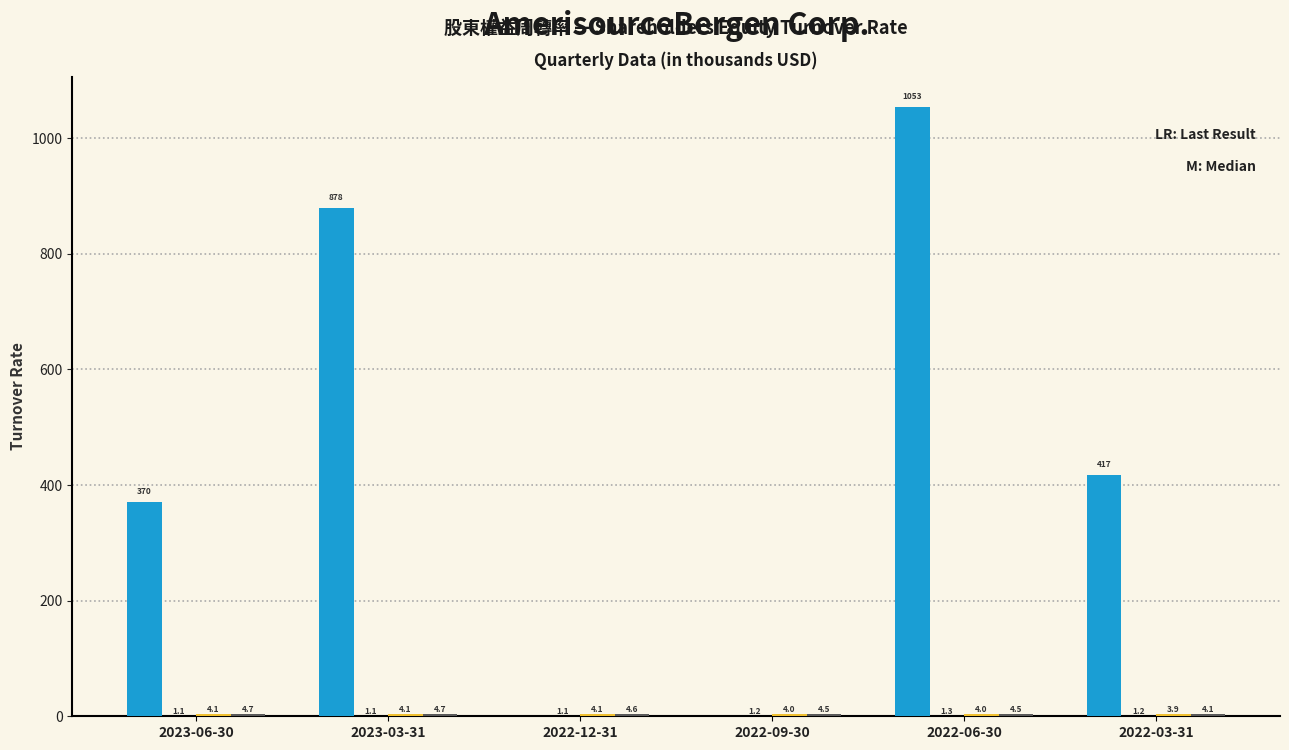

Does the chart contain stacked bars?

No